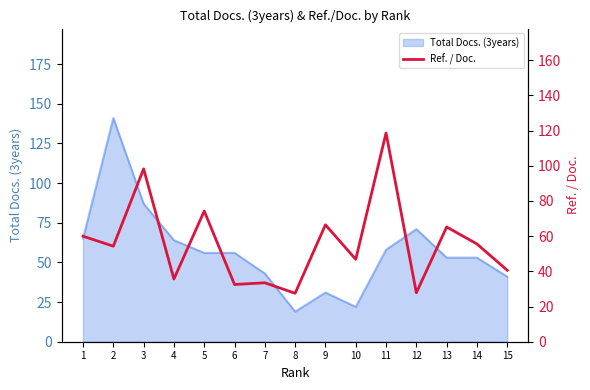

The chart shows a value of 176.5 at 11. True or false?

False